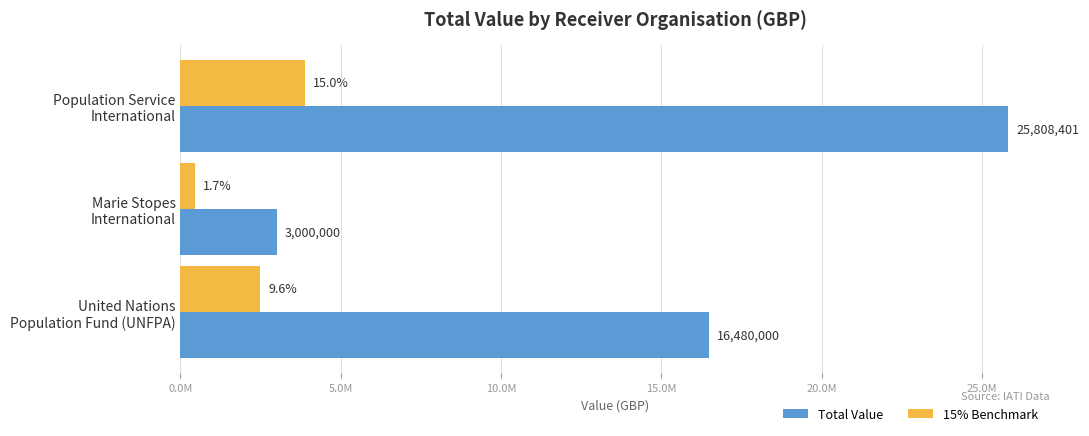

What is the difference between the maximum and minimum values in the Total Value series?

22808401.0